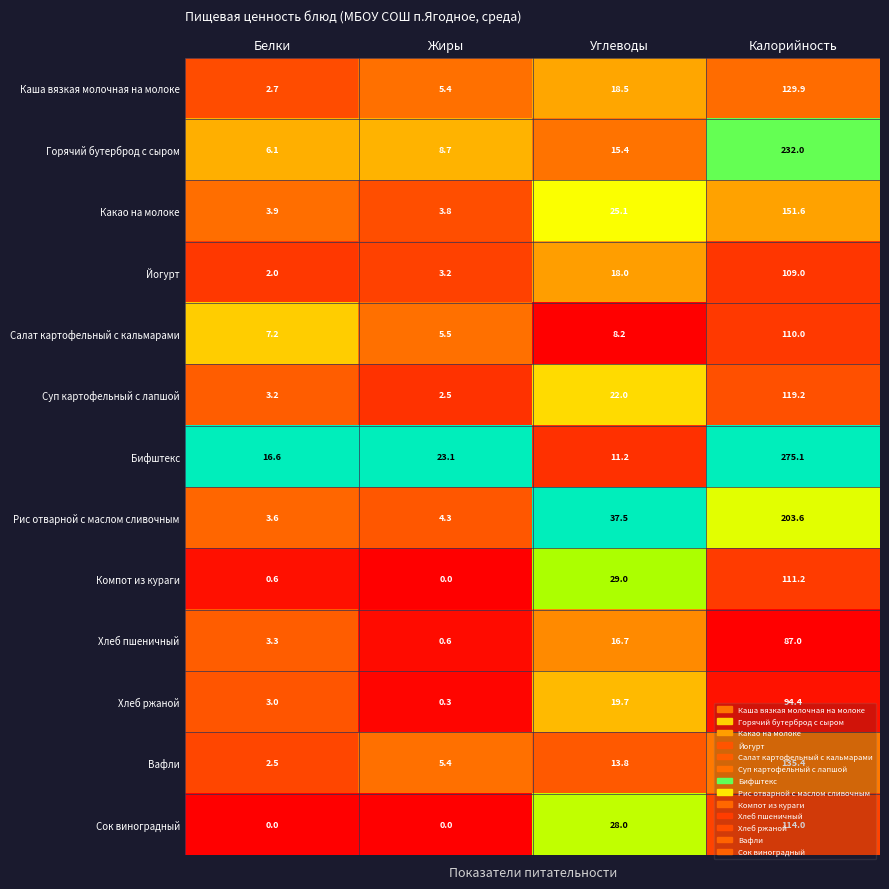

What is the sum of all Сок виноградный values?

142.0